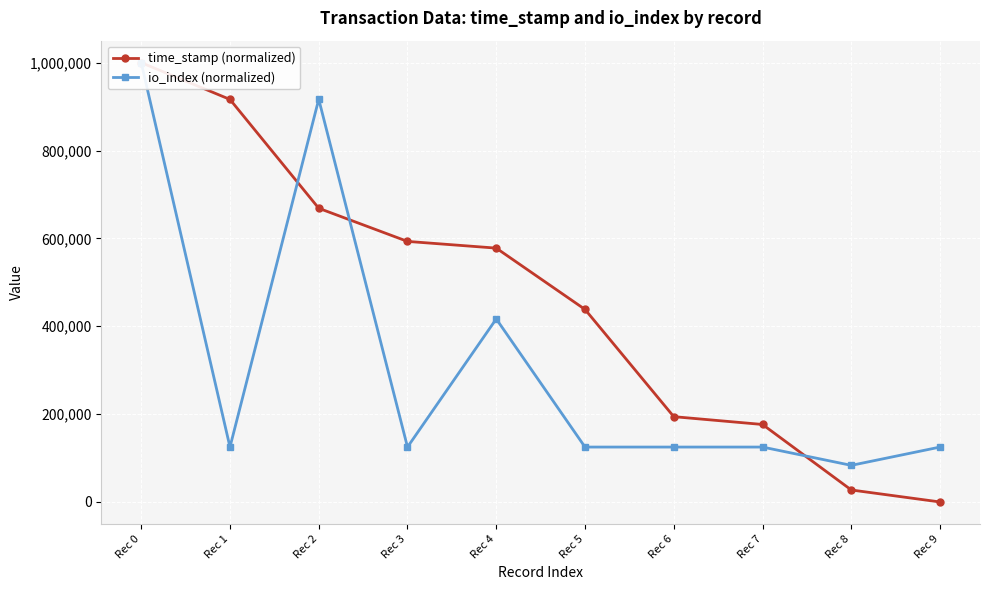

What is the spread (max minus min) of values at Rec 5?

313273.9